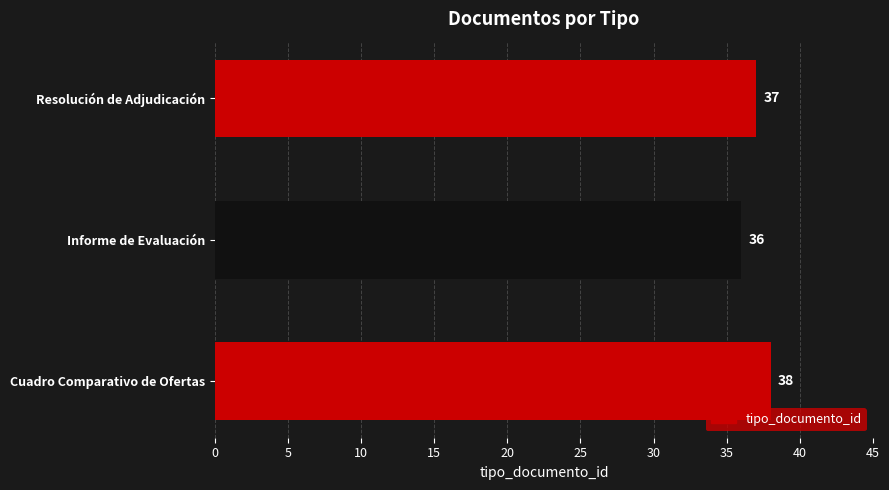

What is the average value?

37